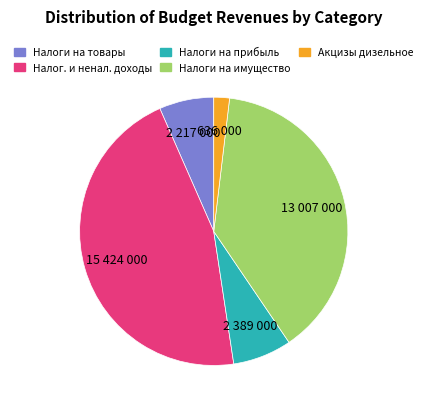

Is there a majority slice in this chart?

No